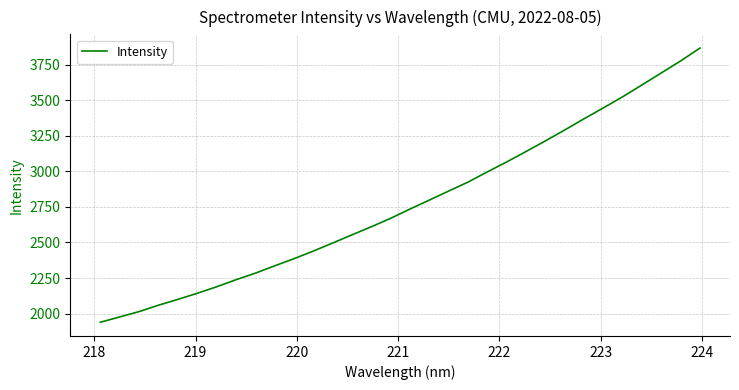

What is the maximum value shown in the chart?

3865.7